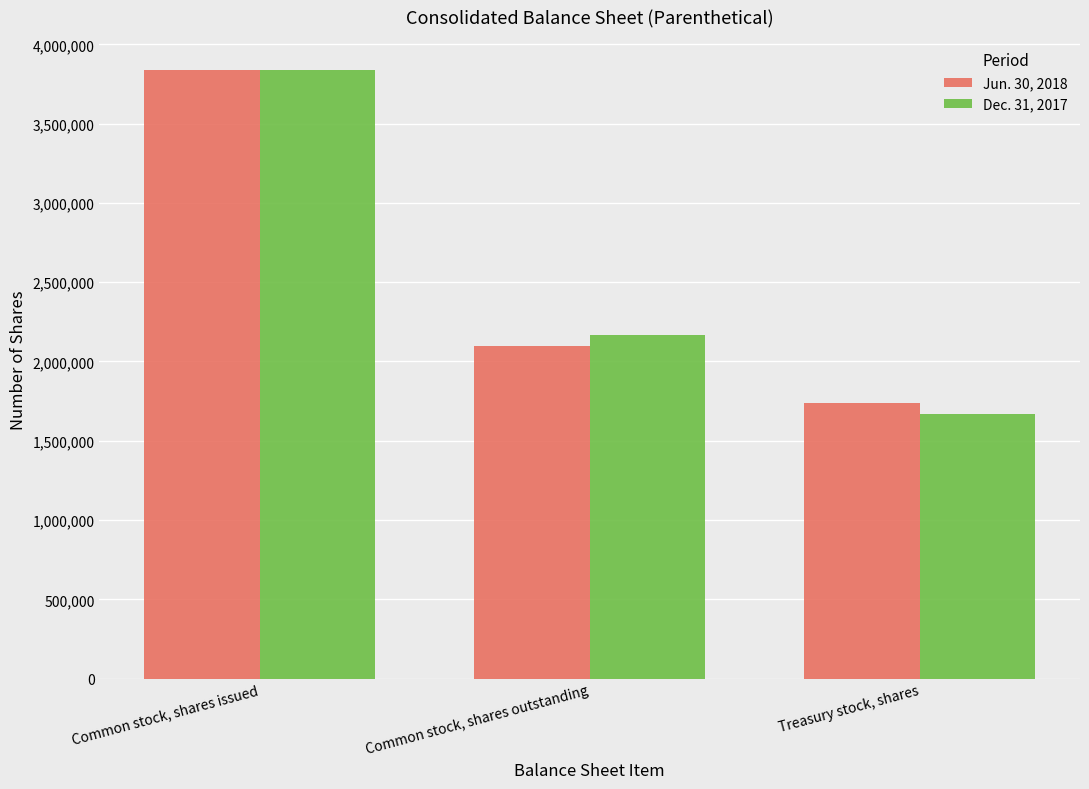

List the labels in order of Dec. 31, 2017 value, largest first.

Common stock, shares issued, Common stock, shares outstanding, Treasury stock, shares